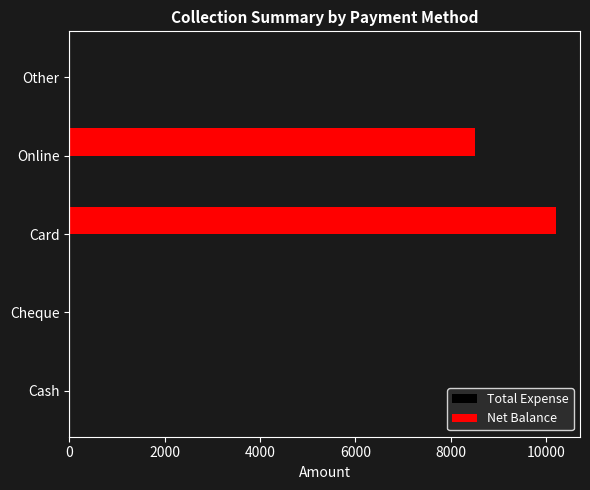

Is it true that the value at Cash is 0?

True